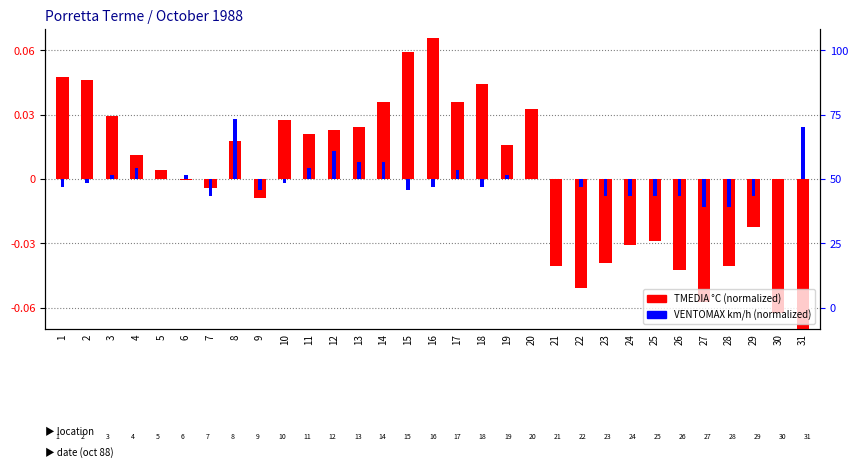

At which category is the sum across all series the highest?

16